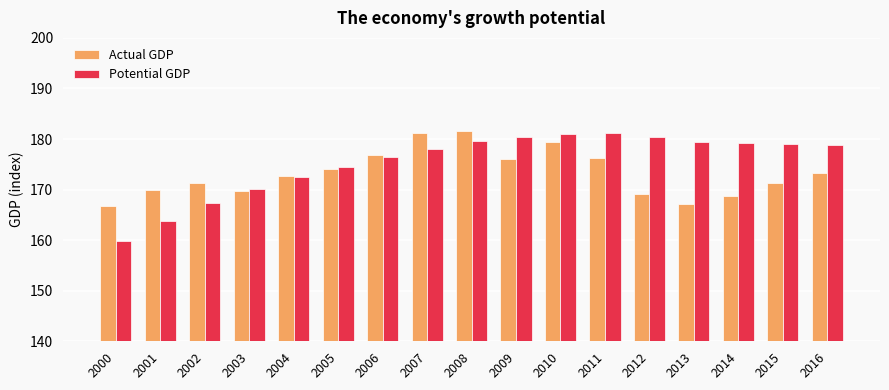

What is the maximum value shown in the chart?

181.5